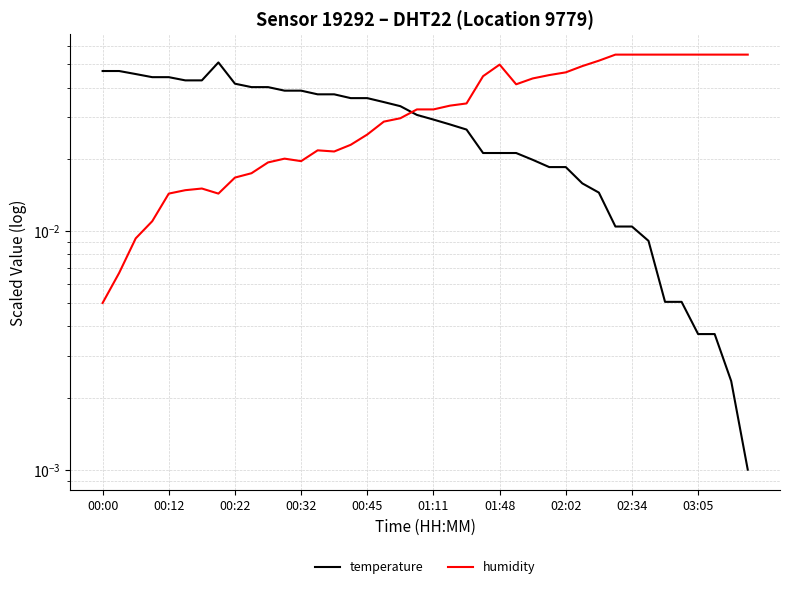

Reading left to right, transcribe all the data shown in this chart.

temperature: 0.0	0.0	0.0	0.0	0.0	0.0	0.0	0.1	0.0	0.0	0.0	0.0	0.0	0.0	0.0	0.0	0.0	0.0	0.0	0.0	0.0	0.0	0.0	0.0	0.0	0.0	0.0	0.0	0.0	0.0	0.0	0.0	0.0	0.0	0.0	0.0	0.0	0.0	0.0	0.0
humidity: 0.0	0.0	0.0	0.0	0.0	0.0	0.0	0.0	0.0	0.0	0.0	0.0	0.0	0.0	0.0	0.0	0.0	0.0	0.0	0.0	0.0	0.0	0.0	0.0	0.0	0.0	0.0	0.0	0.0	0.0	0.1	0.1	0.1	0.1	0.1	0.1	0.1	0.1	0.1	0.1